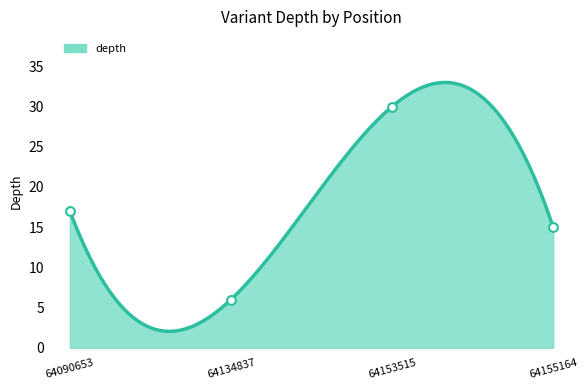

Which has a higher value, 64090653 or 64134837?

64090653